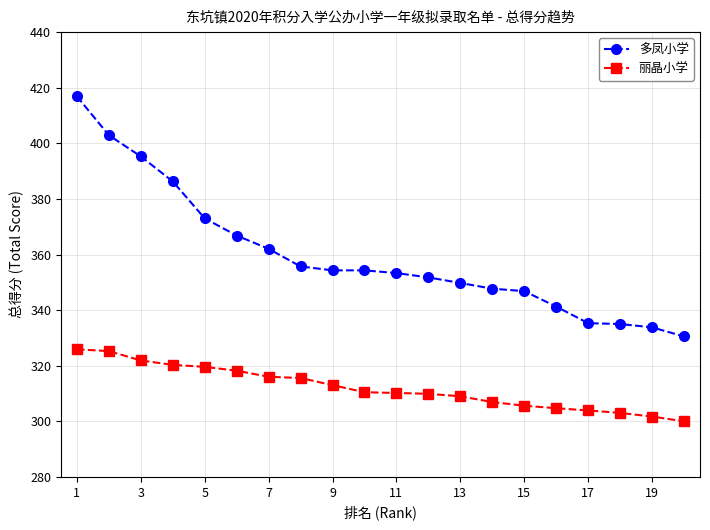

Which series has the largest total across all categories?

多凤小学